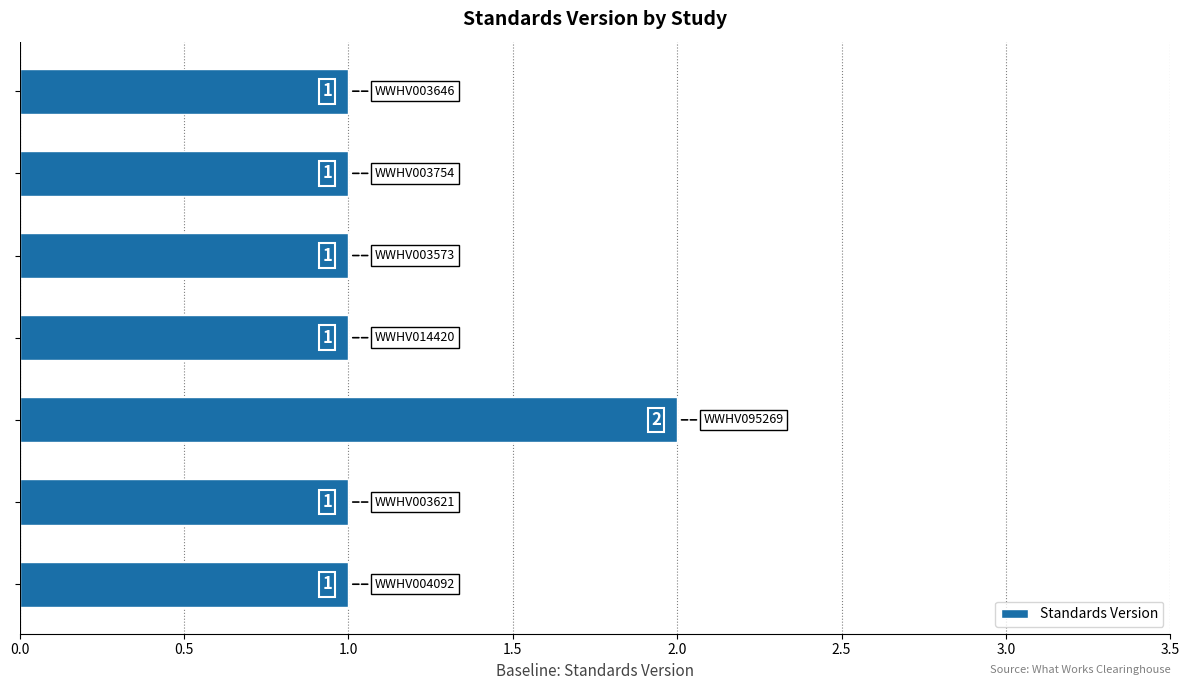

How many categories are shown in the chart?

7